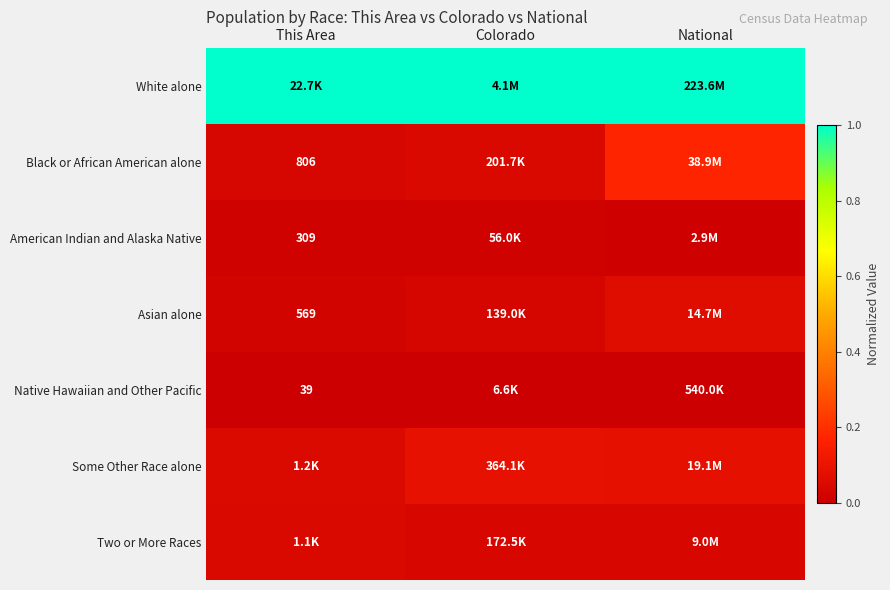

At which label does Asian alone reach its peak?

National